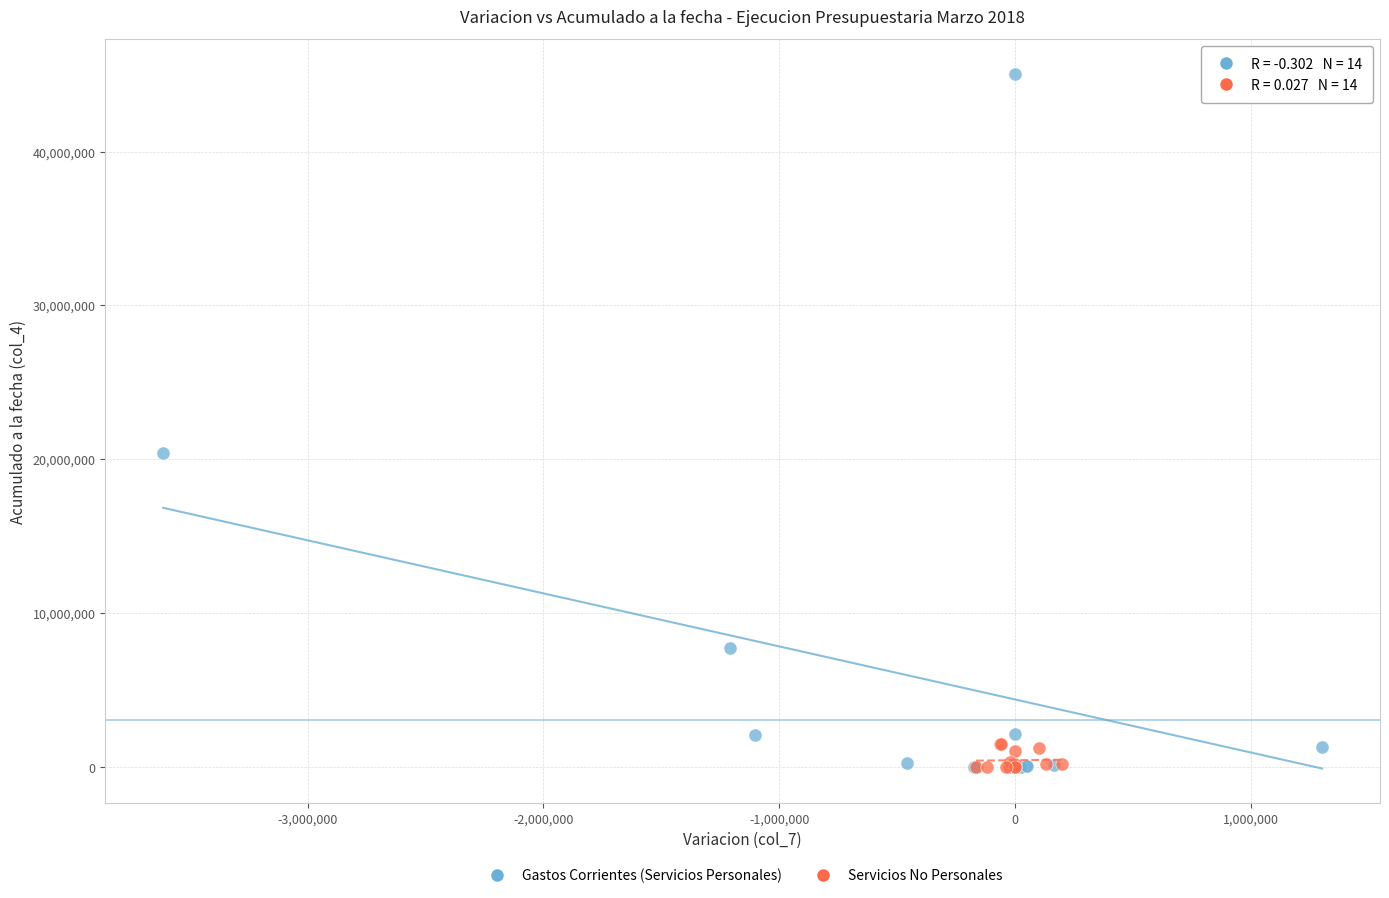

What are all the series names shown in the legend?

Gastos Corrientes (Servicios Personales), Servicios No Personales